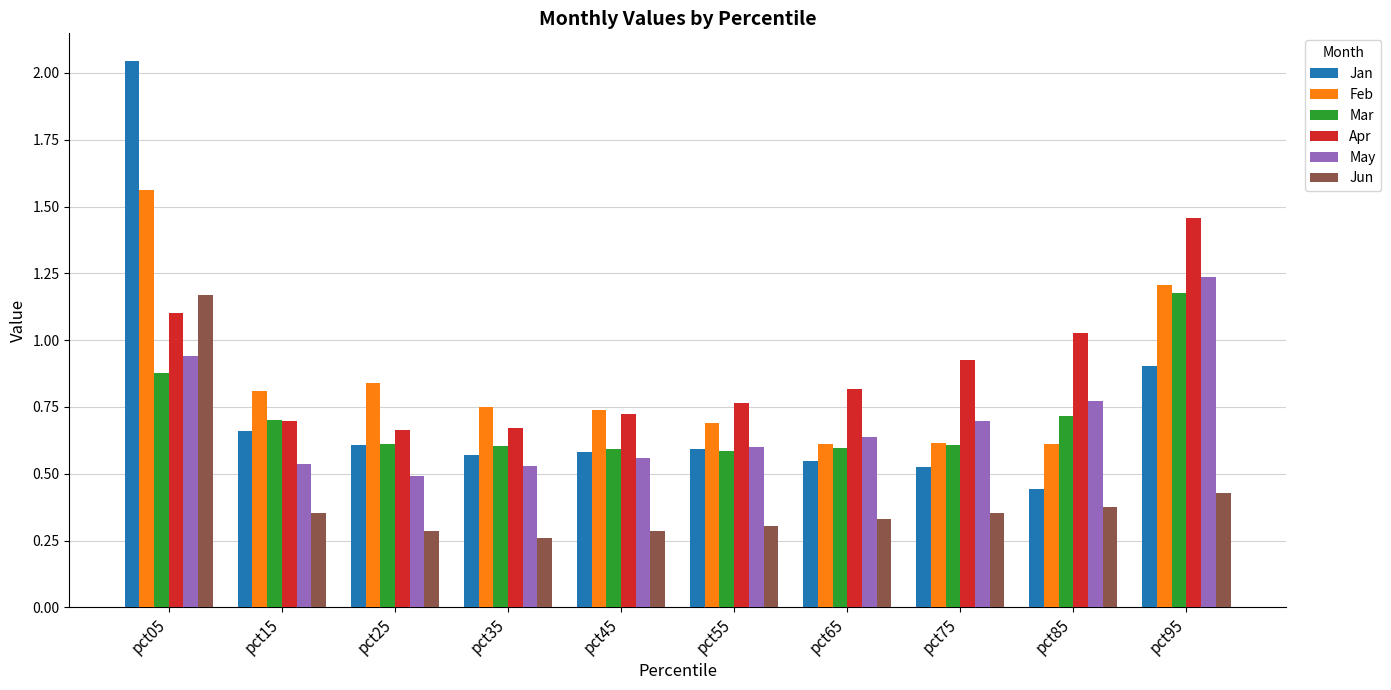

Which category has the highest value across all series?

pct05